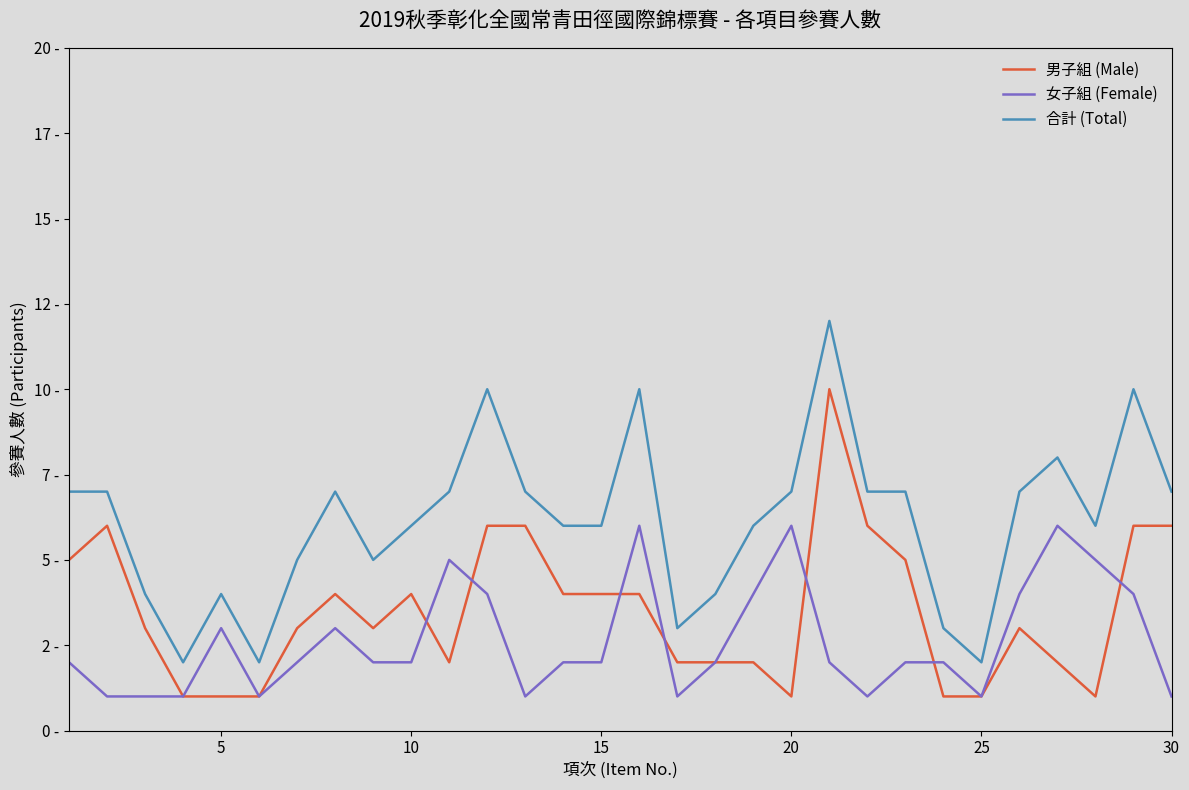

How many 合計 (Total) values are between 4 and 7?

20